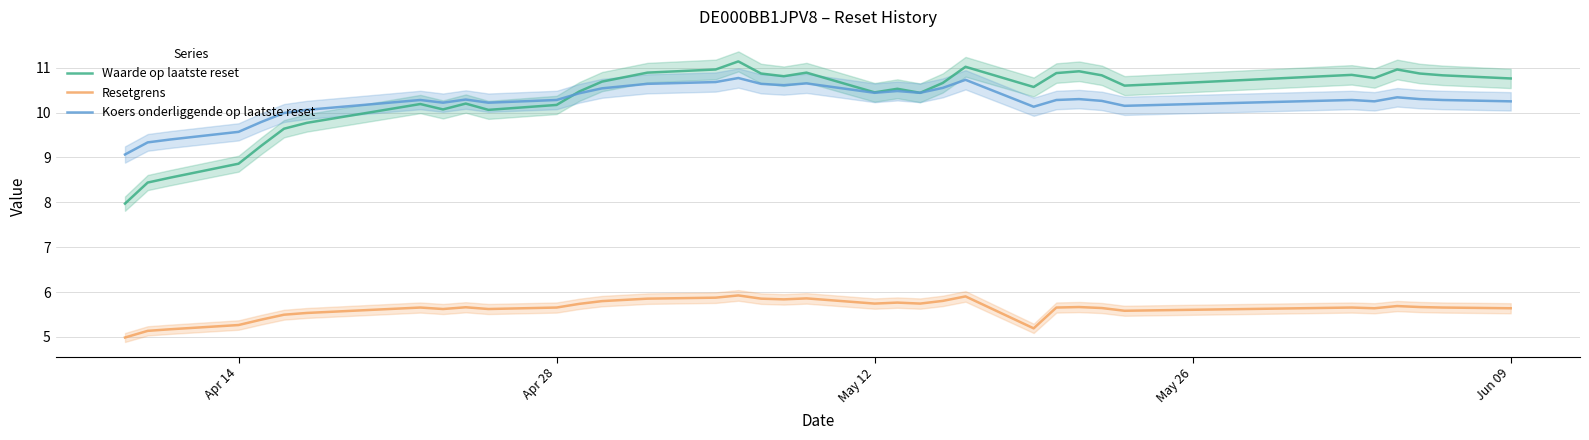

How many data points does each series have?

37